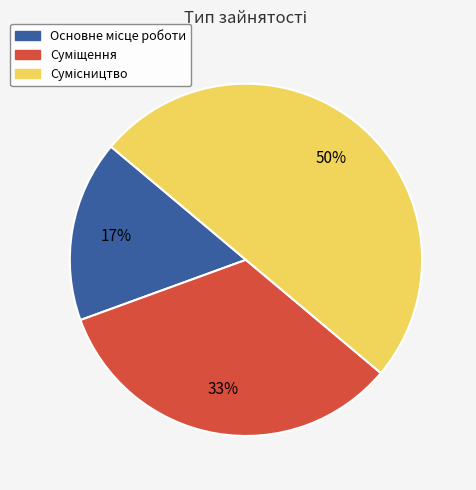

To the nearest percent, what is the difference between the largest and smallest slice percentages?

33%